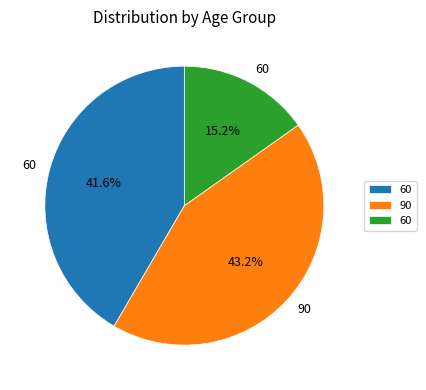

How many segments does this pie chart have?

3